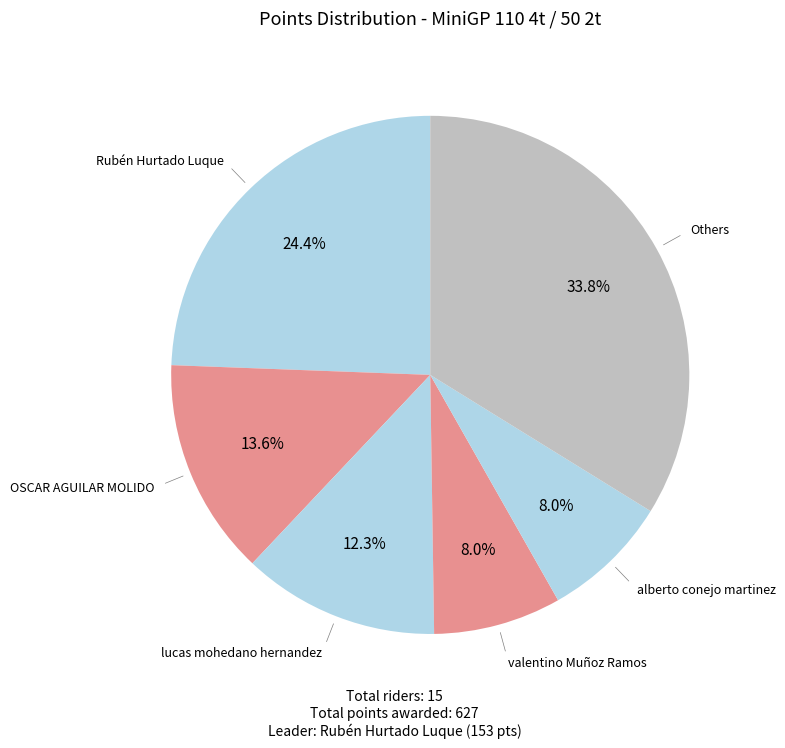

How many slices are in this pie chart?

6